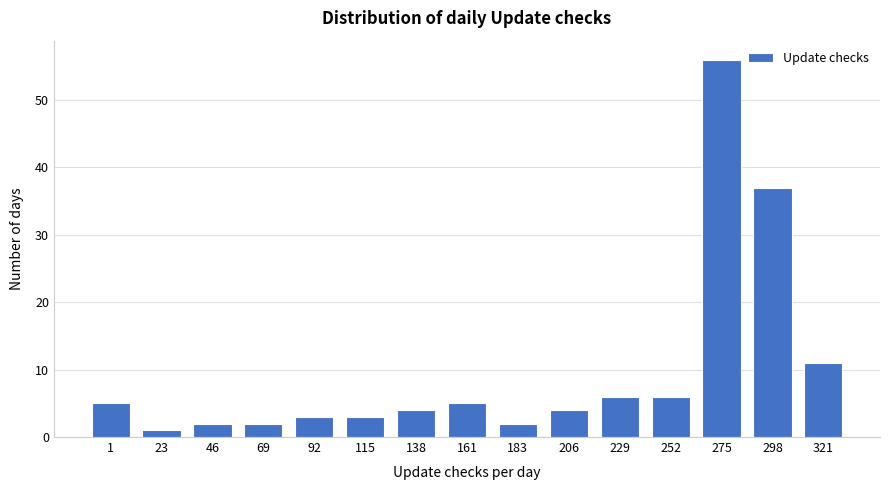

Reading left to right, transcribe all the data shown in this chart.

5	1	2	2	3	3	4	5	2	4	6	6	56	37	11